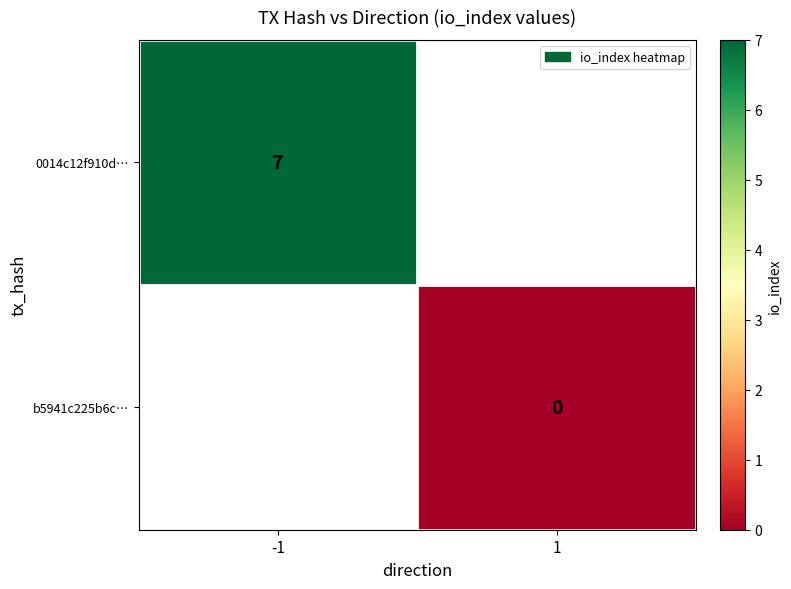

The value of 0014c12f910d… at -1 is 7. True or false?

True